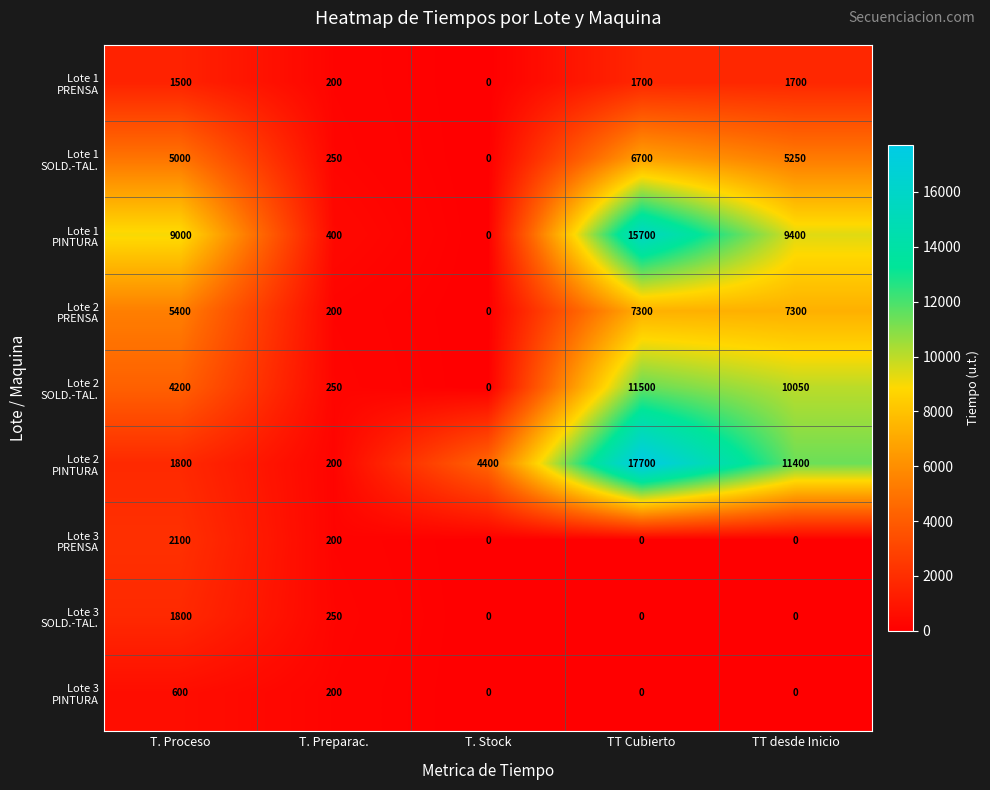

At which category does the chart reach its peak across all series?

TT Cubierto